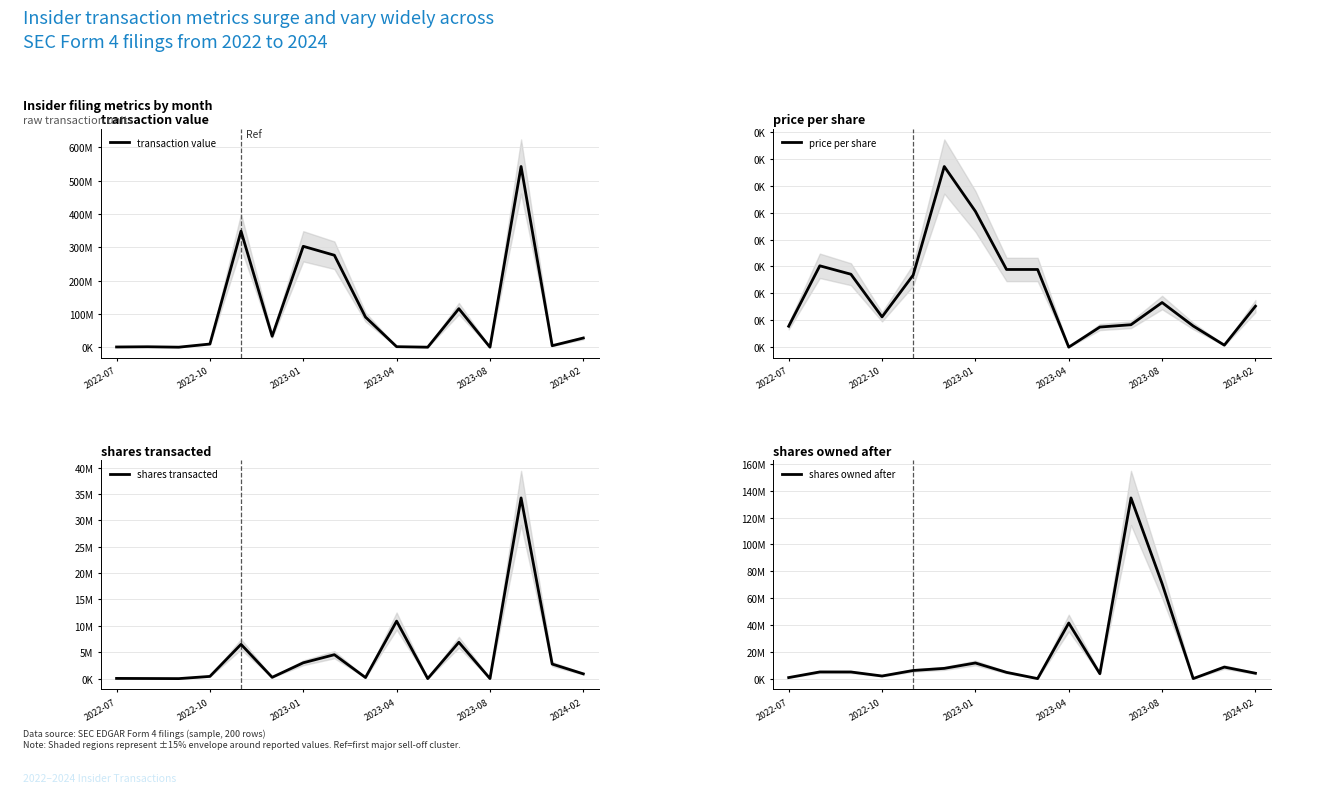

The value of transaction value at 2022-07 is 607217.0. True or false?

True